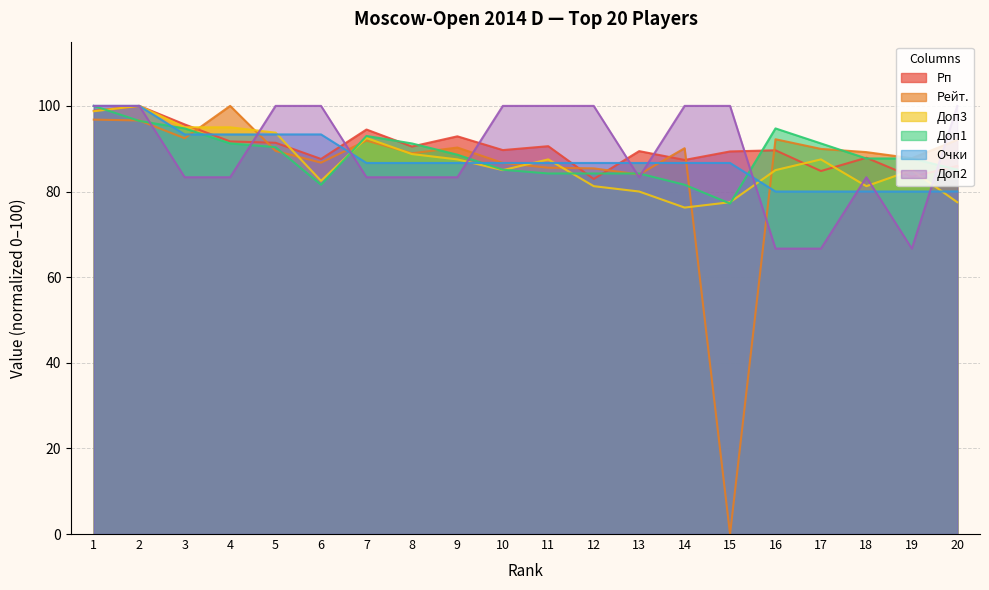

How many series are shown in this chart?

6